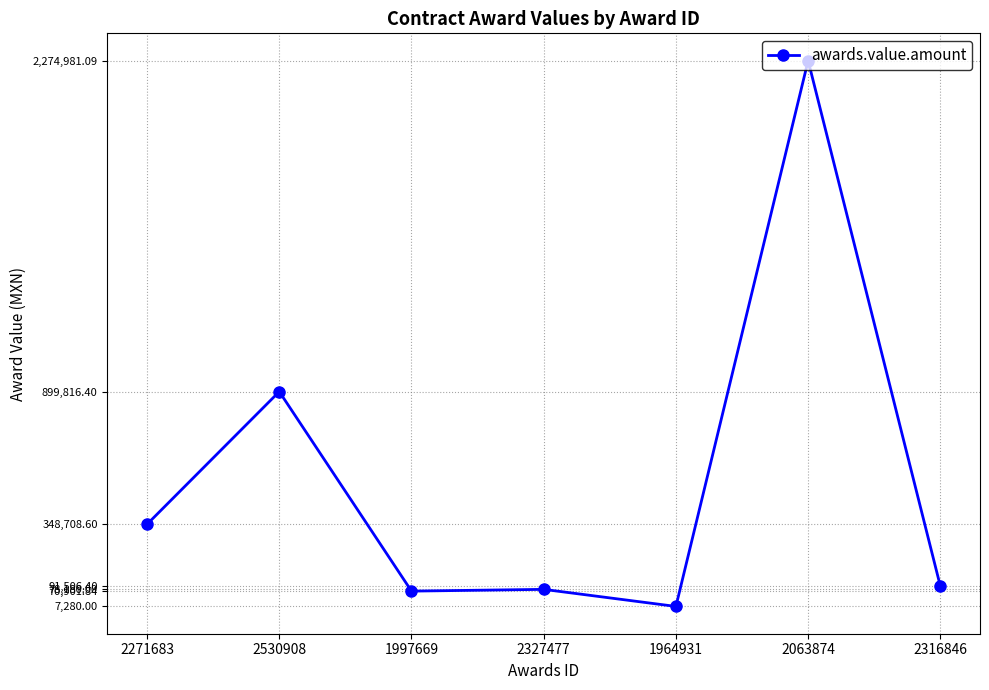

What is the ratio of the value at 2316846 to the value at 1997669?

1.3